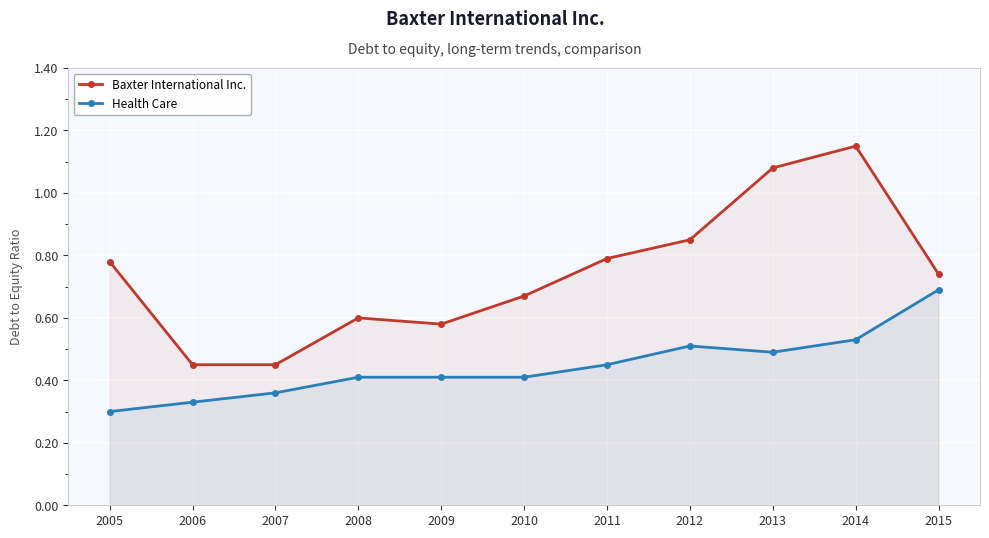

Which series changed the most between 2008 and 2010?

Baxter International Inc.